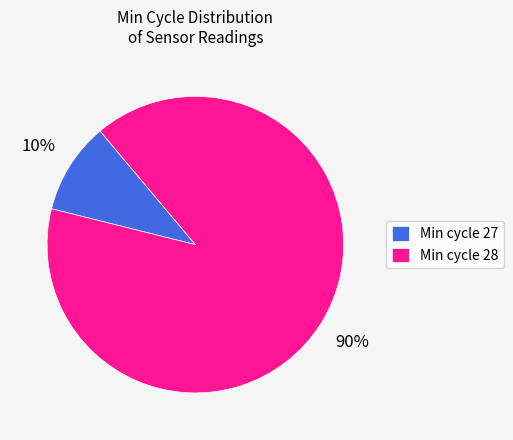

To the nearest percent, what is the average slice percentage?

50%